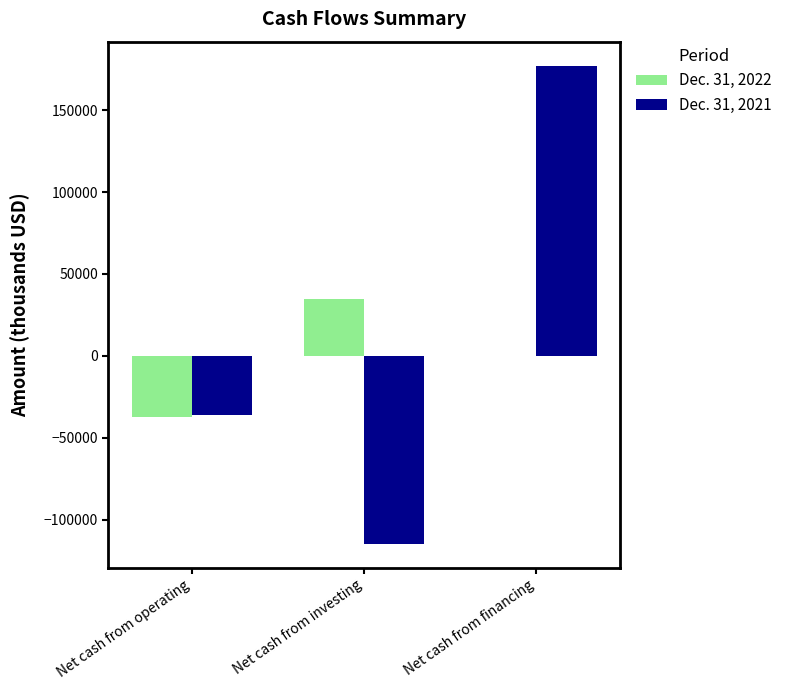

What is the total value across all series at Net cash from financing?

177232